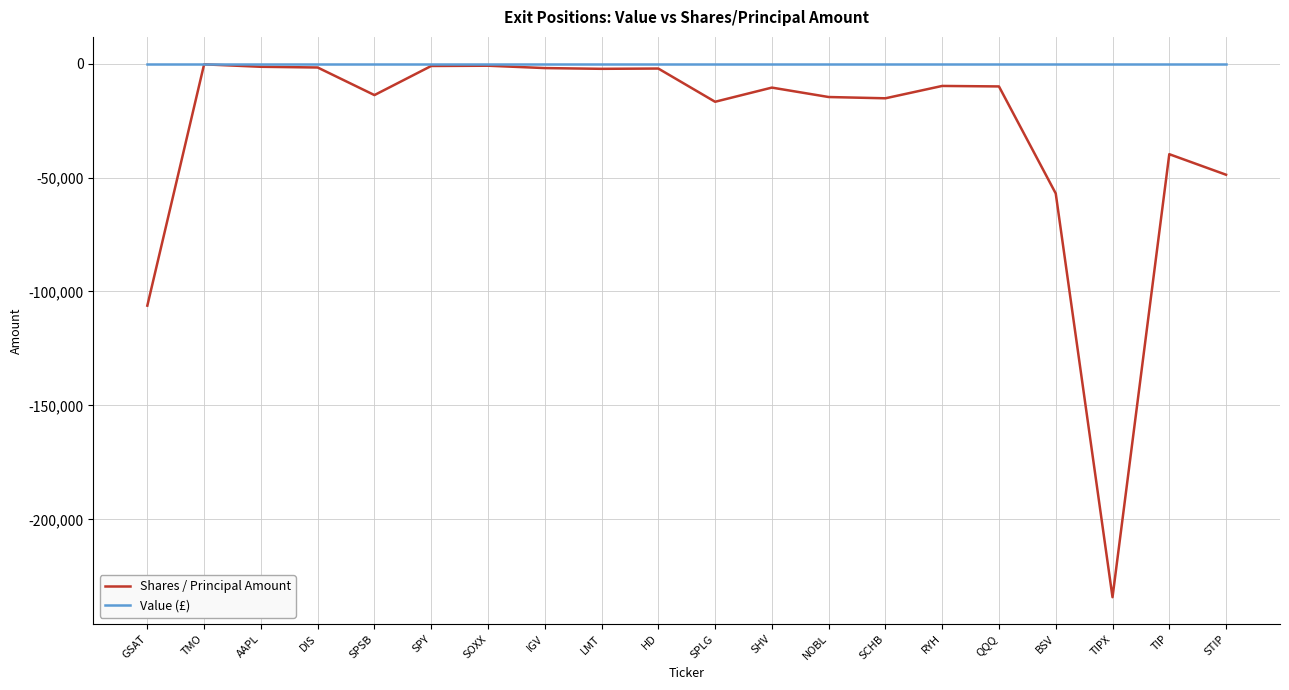

What is the total value across all series at SPSB?

-13826